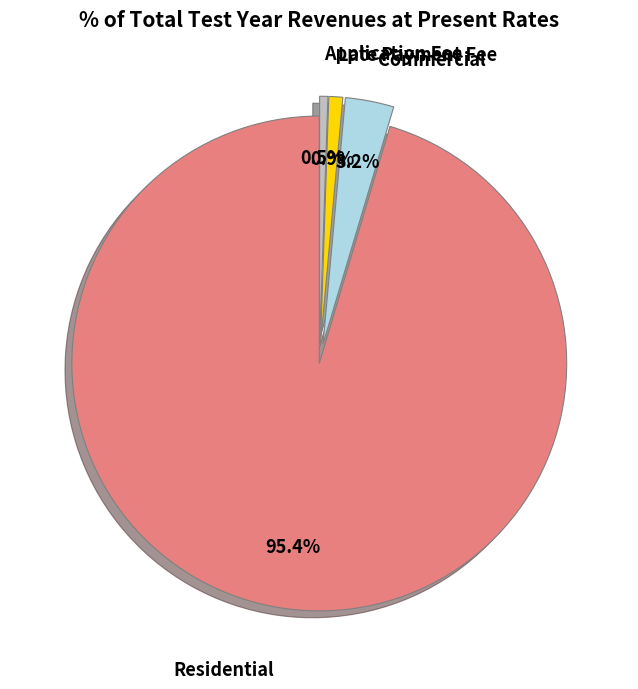

Is there any slice that represents more than half of the pie?

Yes